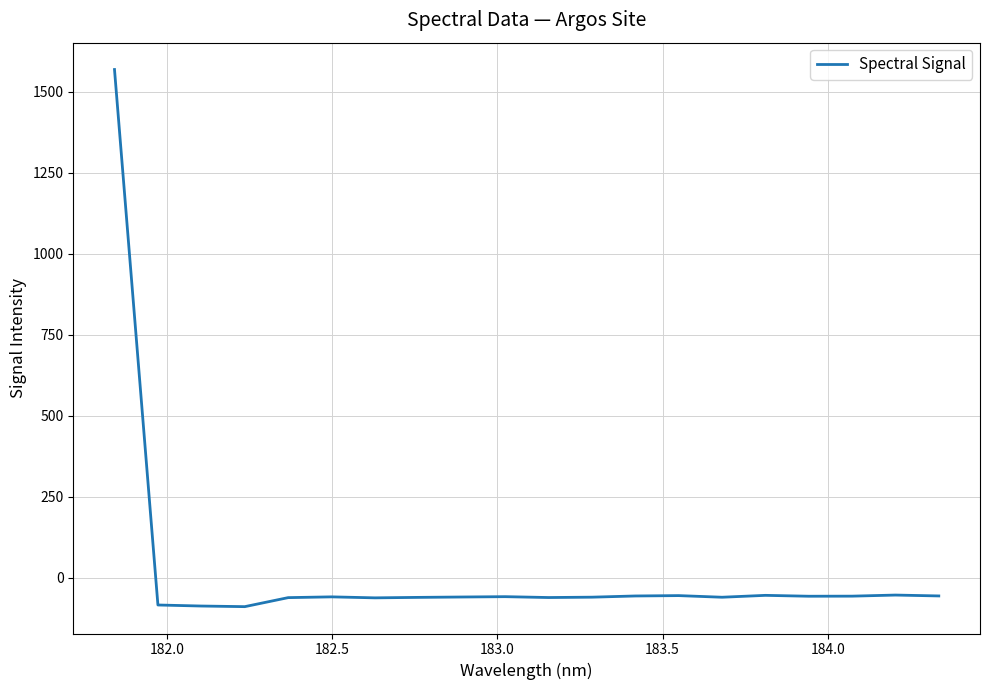

How many categories are shown in the chart?

20